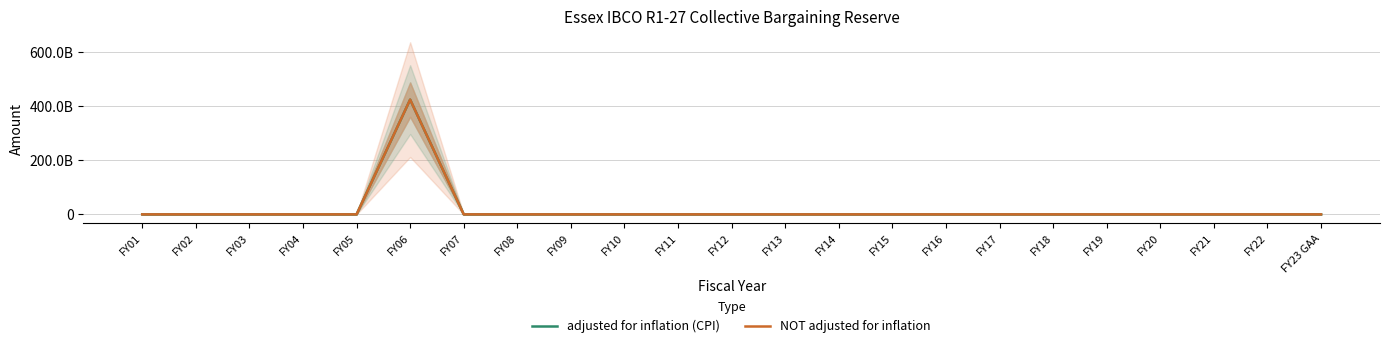

At FY12, list the series in order from smallest to largest.

adjusted for inflation (CPI), NOT adjusted for inflation